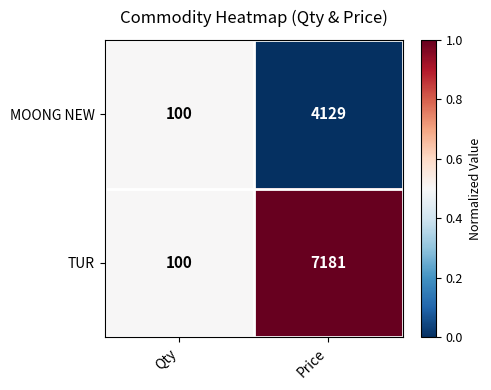

Which category has the lowest value in the TUR series?

Qty